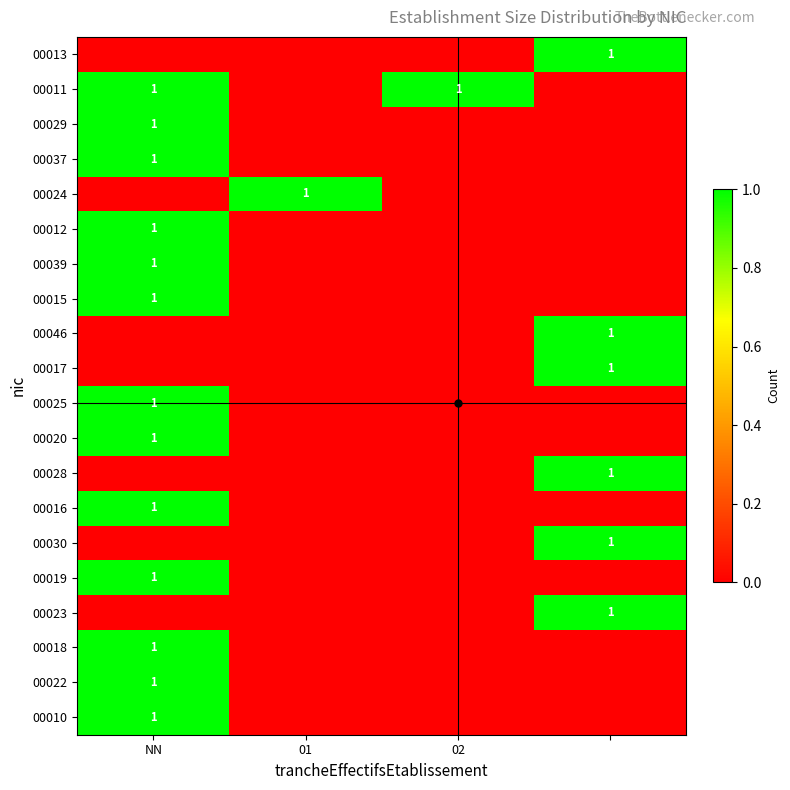

Is it true that 00022 equals 1 at NN?

True